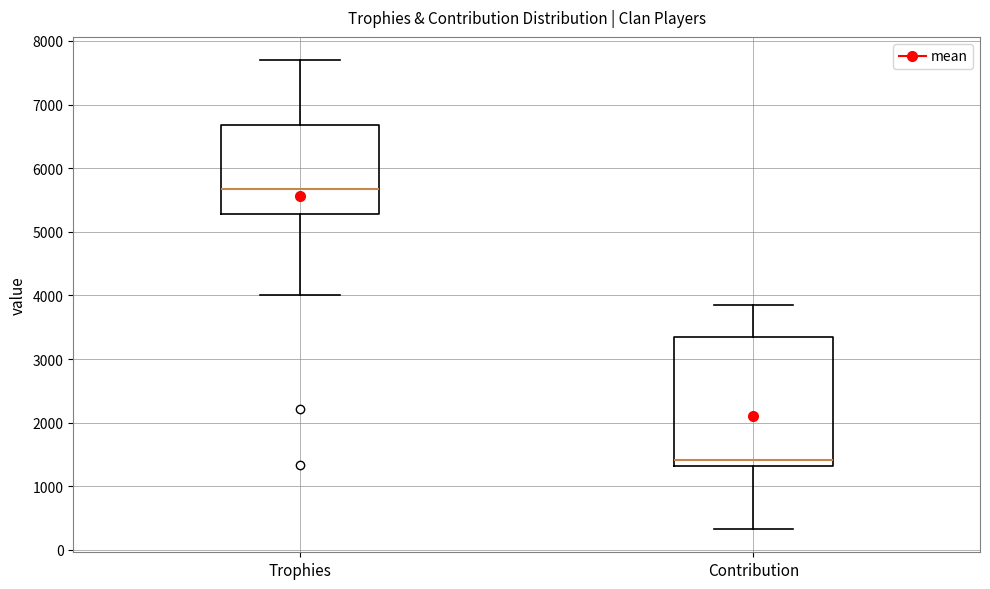

Which box's median line is the lowest?

Contribution